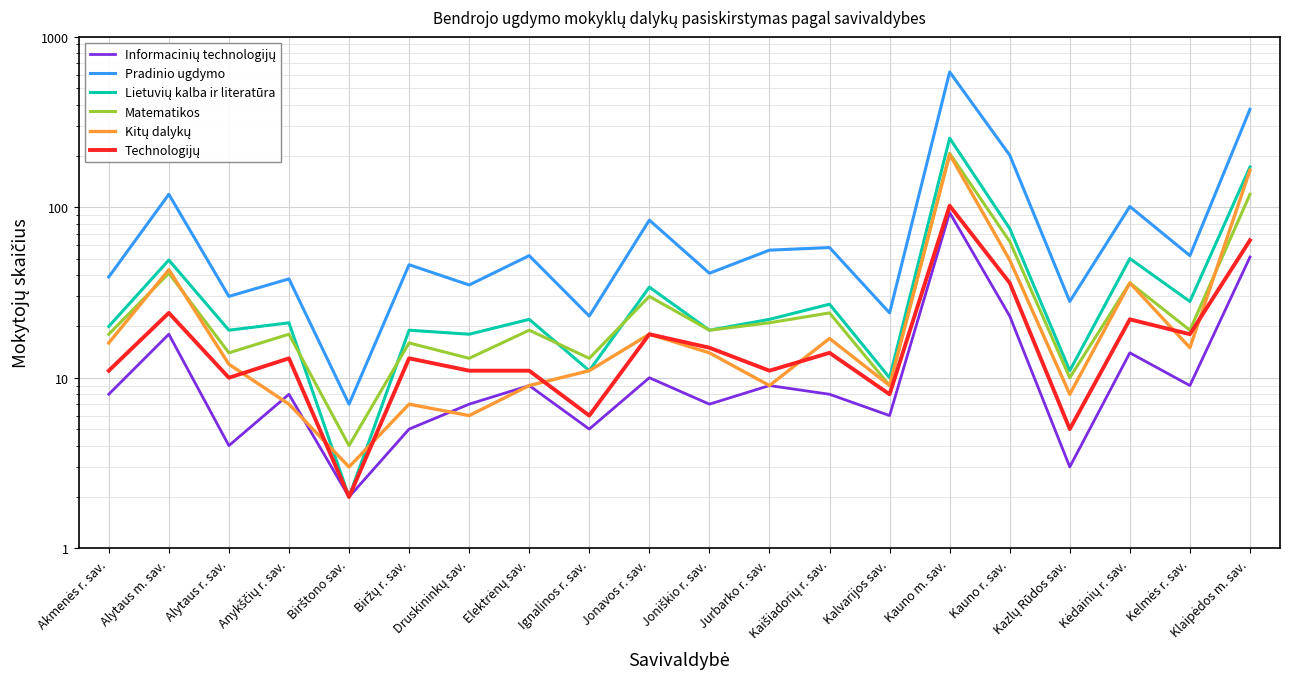

Where is the first local maximum for Pradinio ugdymo?

Alytaus m. sav.